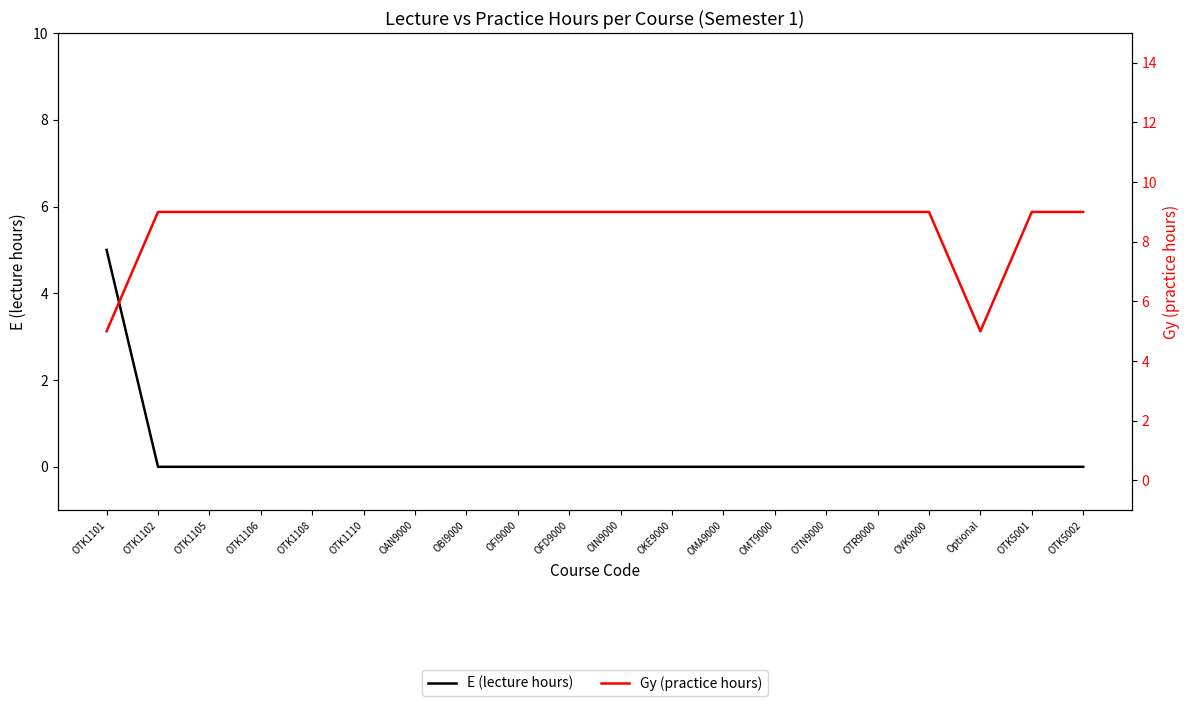

List the series in order of their overall mean, lowest first.

E (lecture hours), Gy (practice hours)